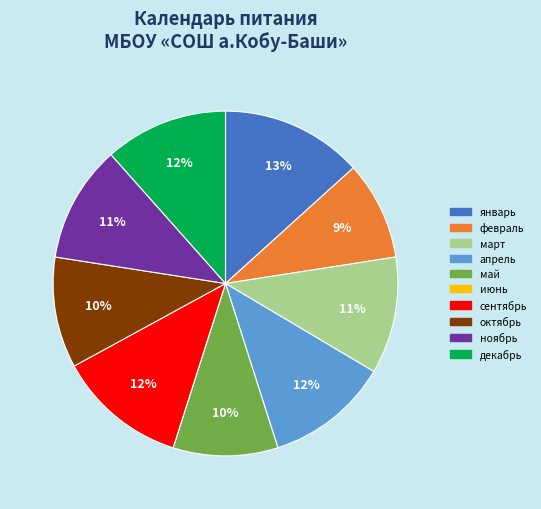

Do октябрь and ноябрь together represent more than half of the pie?

No